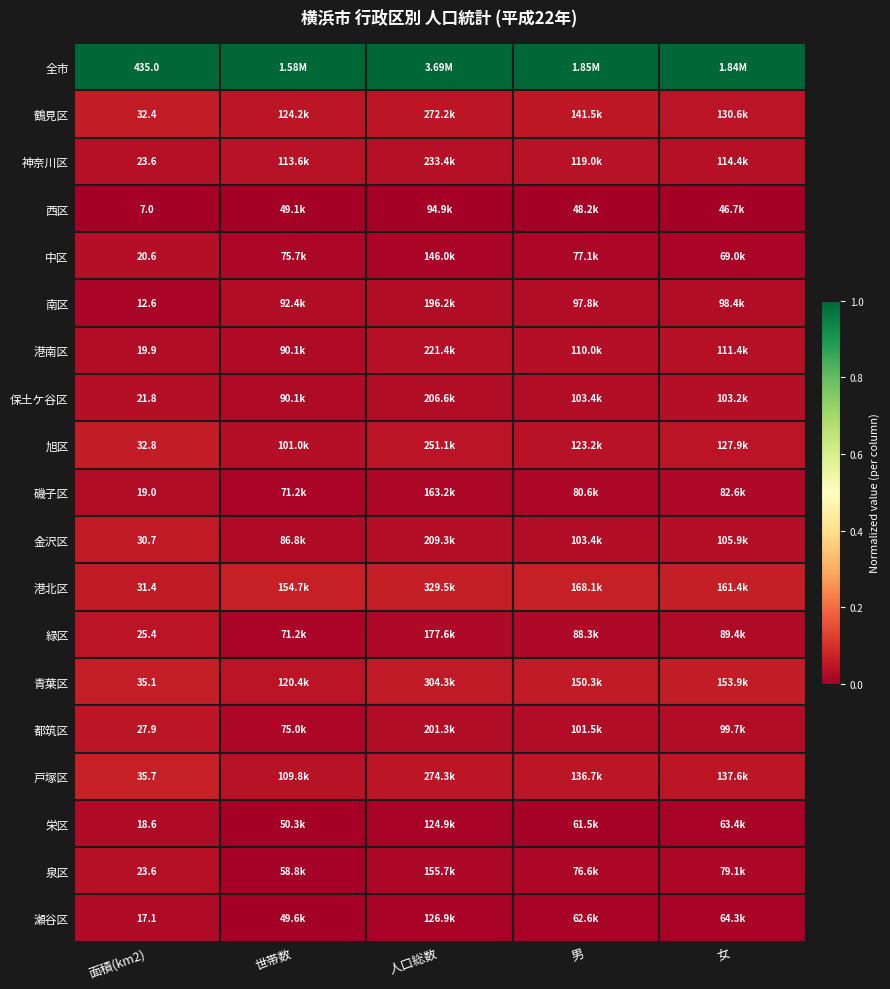

What is the maximum value shown in the chart?

1.0